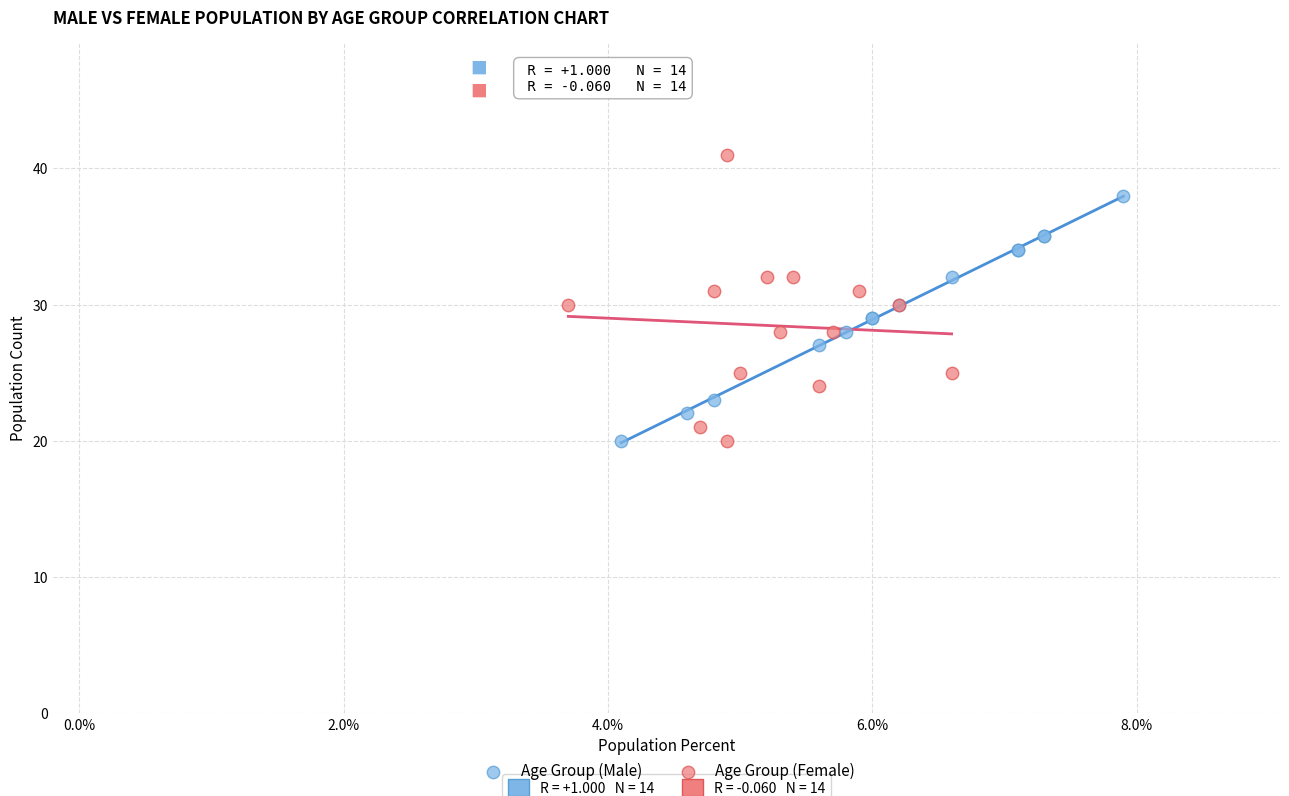

Which series reaches the maximum Y coordinate?

Age Group (Female)